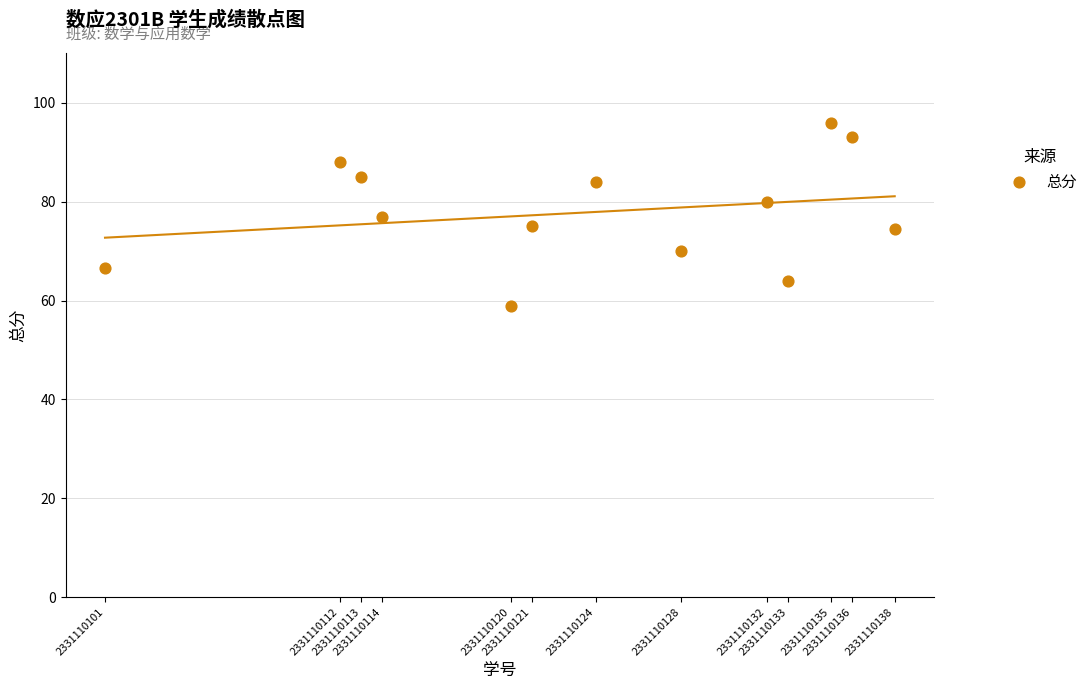

What is the range of Y values (max minus min)?

37.0